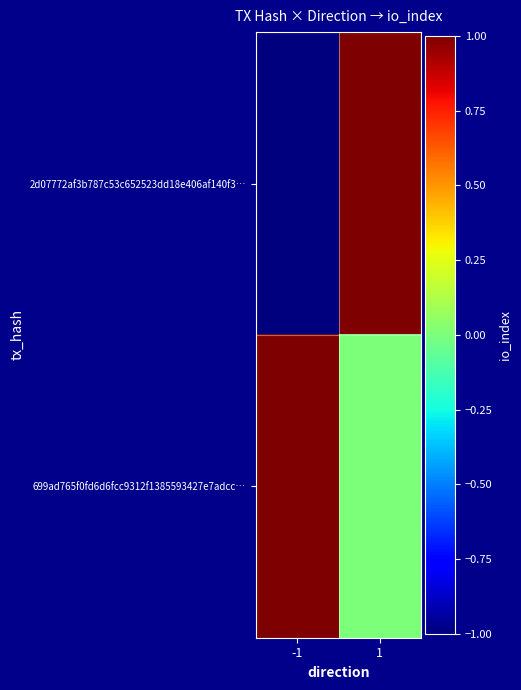

Which has a higher value, -1 or 1?

1